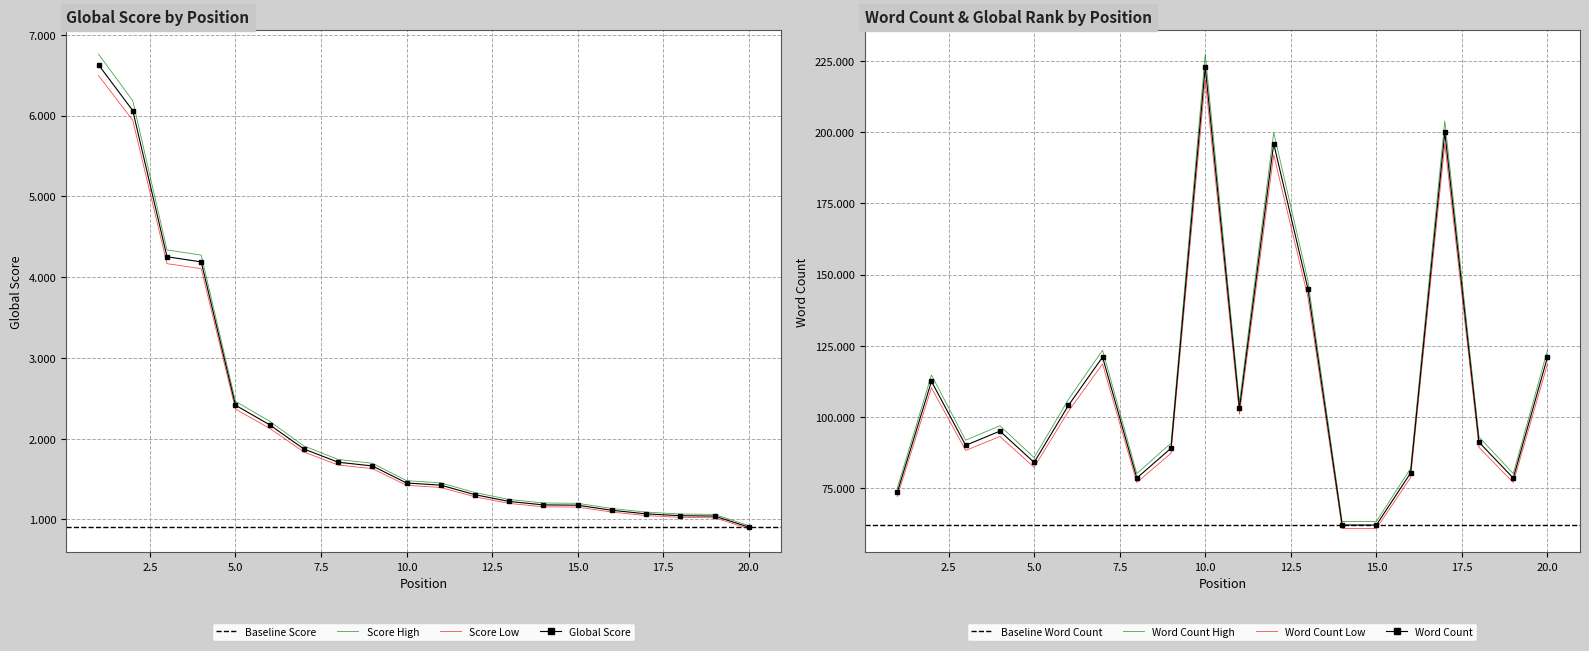

At which label is Global Score closest to 3767?

4